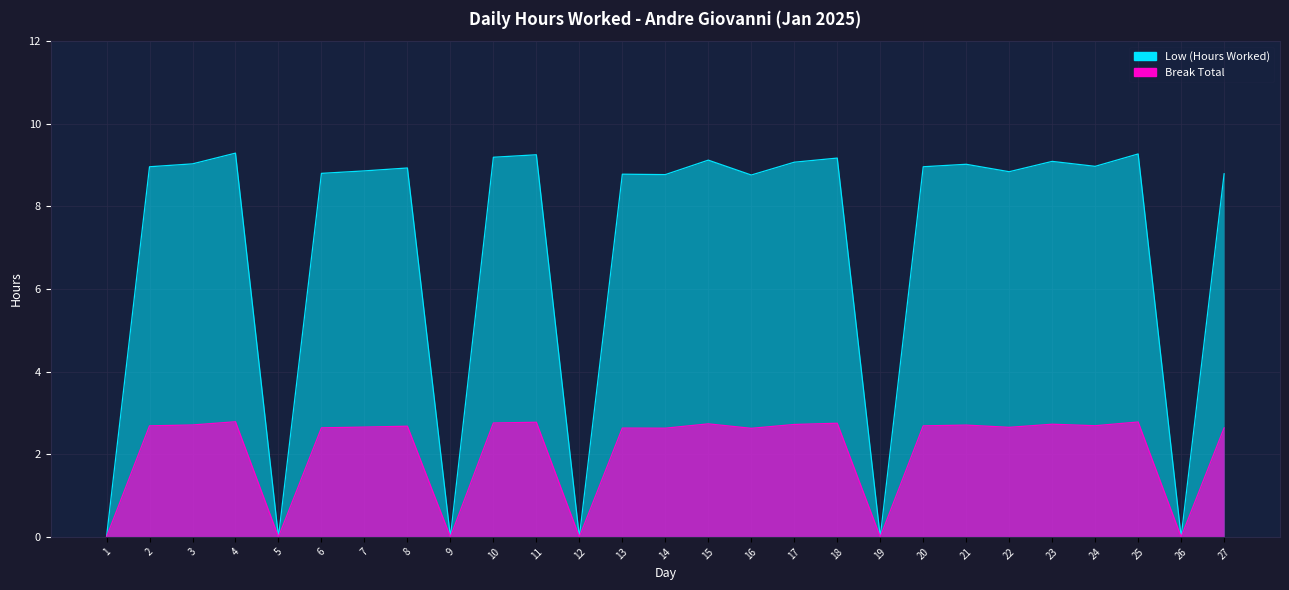

Approximately how many times larger is the value at 20 compared to 16?

1.0